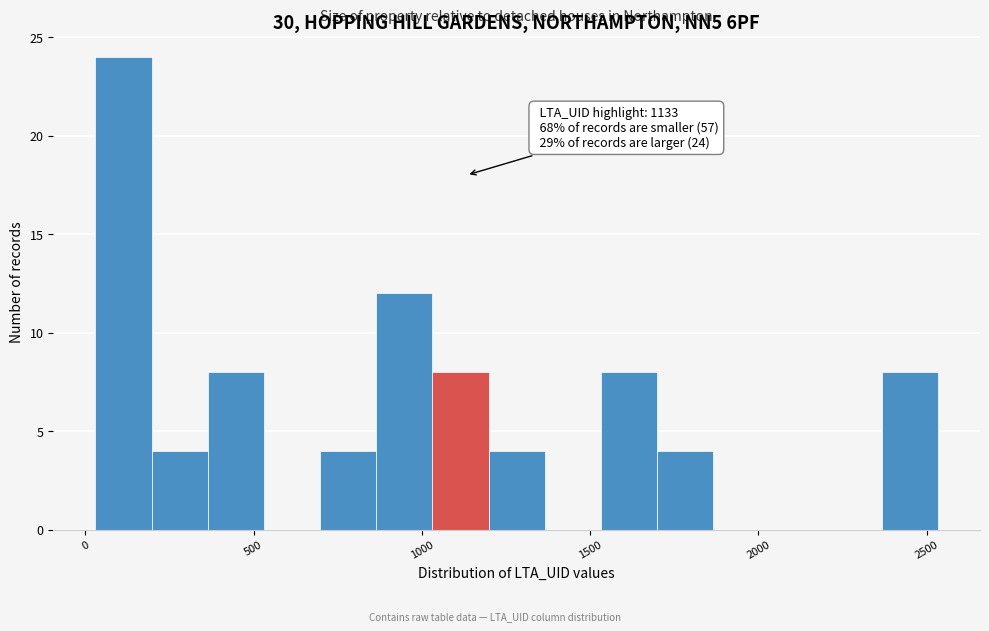

Read against the x-axis, roughly where is the centre of the tallest bar?

100